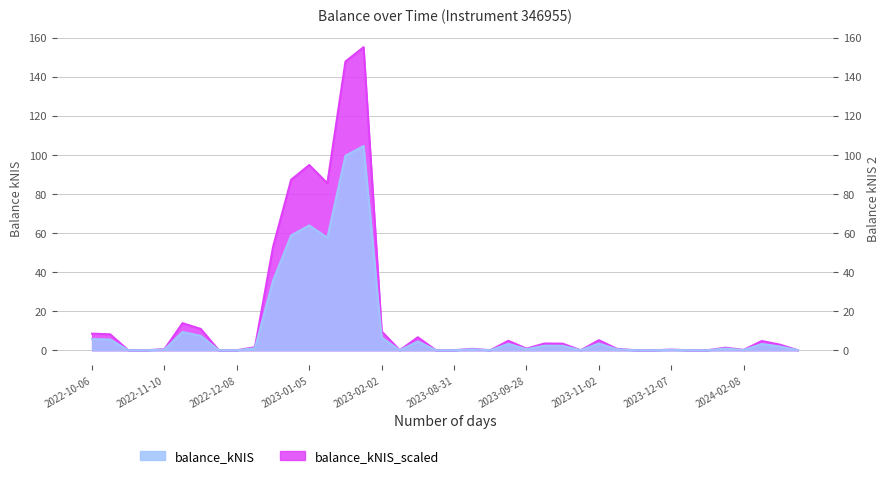

Which series has the largest total across all categories?

balance_kNIS_scaled